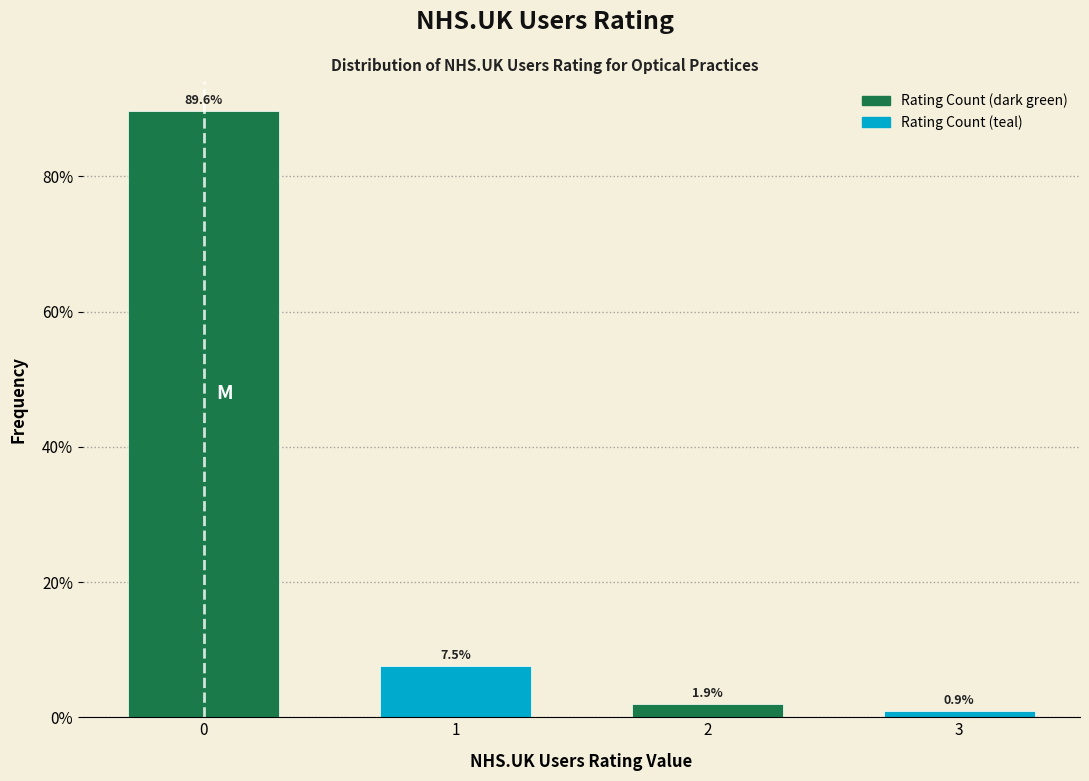

Reading left to right, what are all the values shown in this chart?

0=89.6	1=7.5	2=1.9	3=0.9